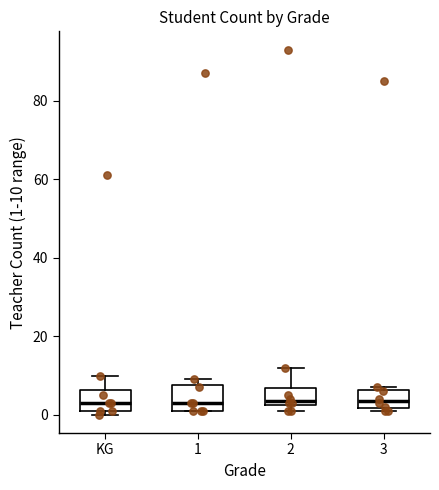

Where is the lower edge of the box for KG on the y-axis? The values are not printed on the chart, so give them approximately, as read against the axis.

2